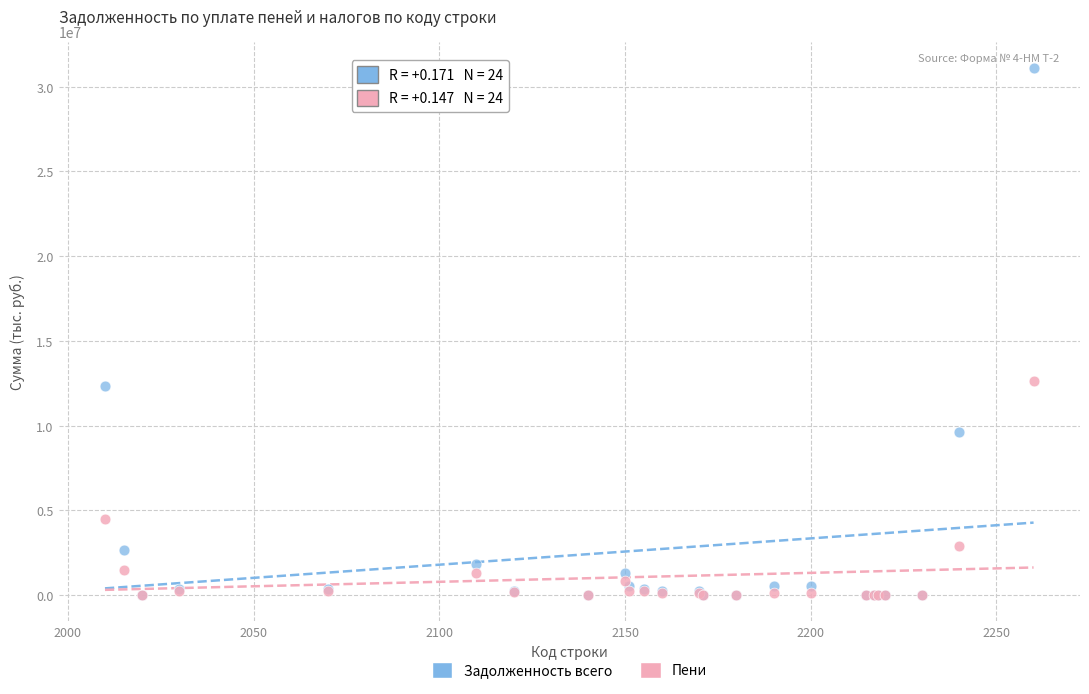

In the Пени series, what Y value is closest to 6316276?

4464391